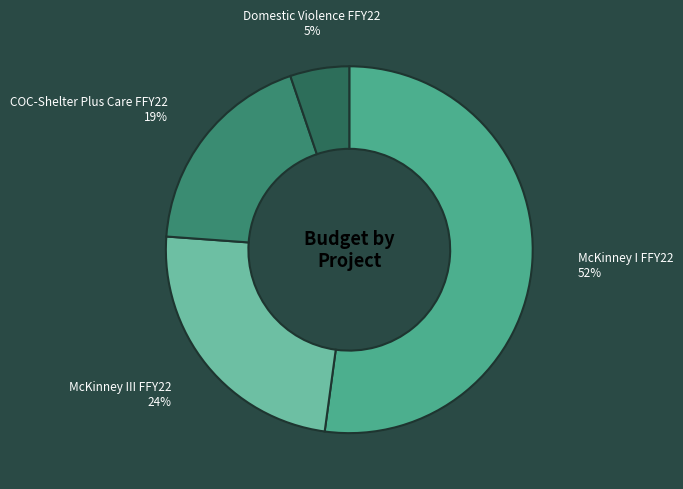

To the nearest percent, what is the average slice percentage?

25%